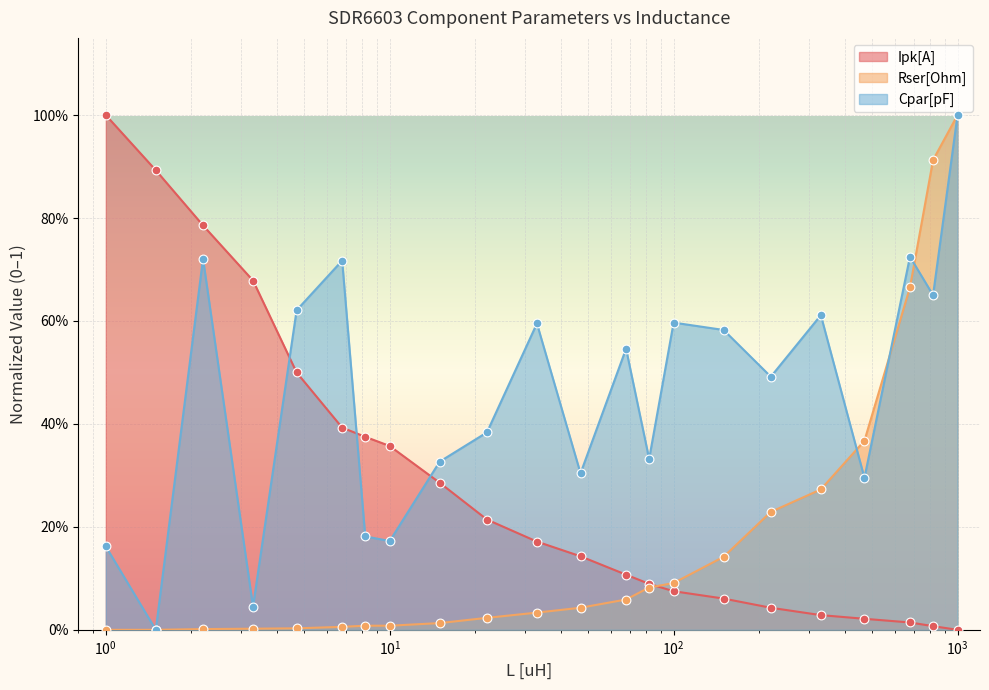

What is the total value across all series at 470.0?

0.7